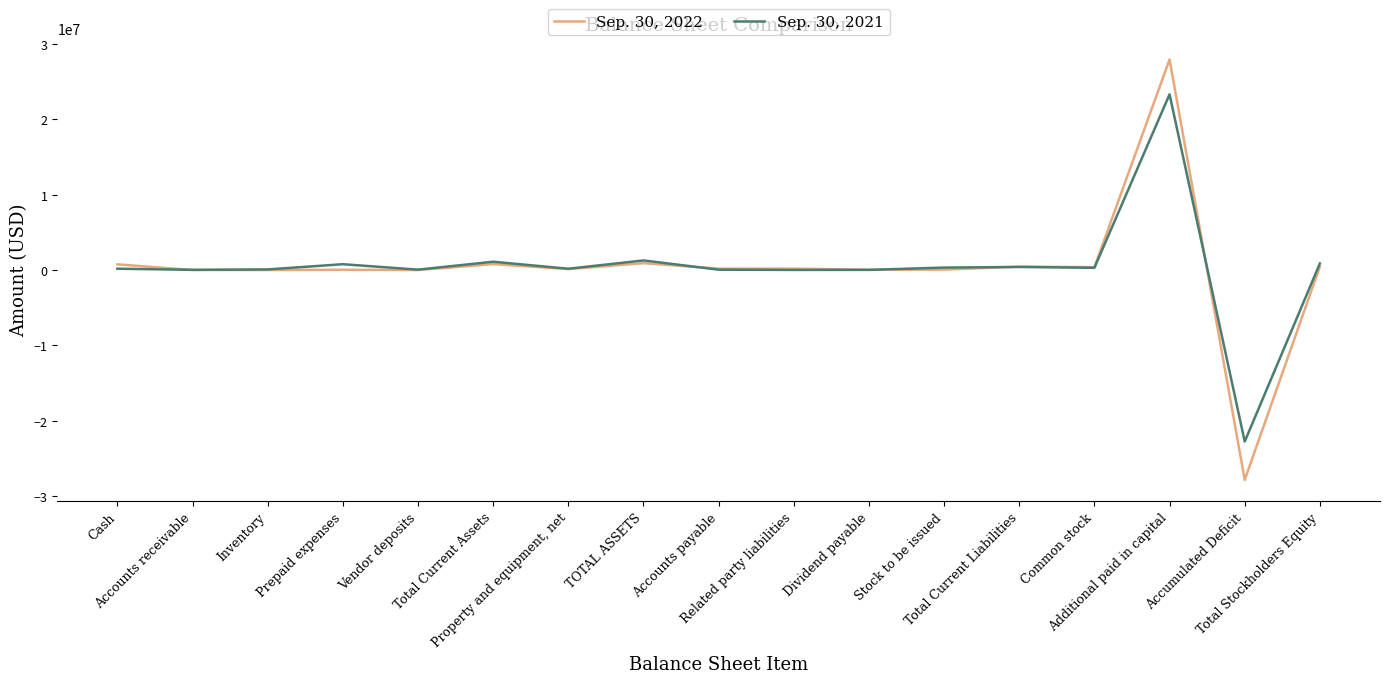

Is it true that Sep. 30, 2022 equals 20391256 at Vendor deposits?

False